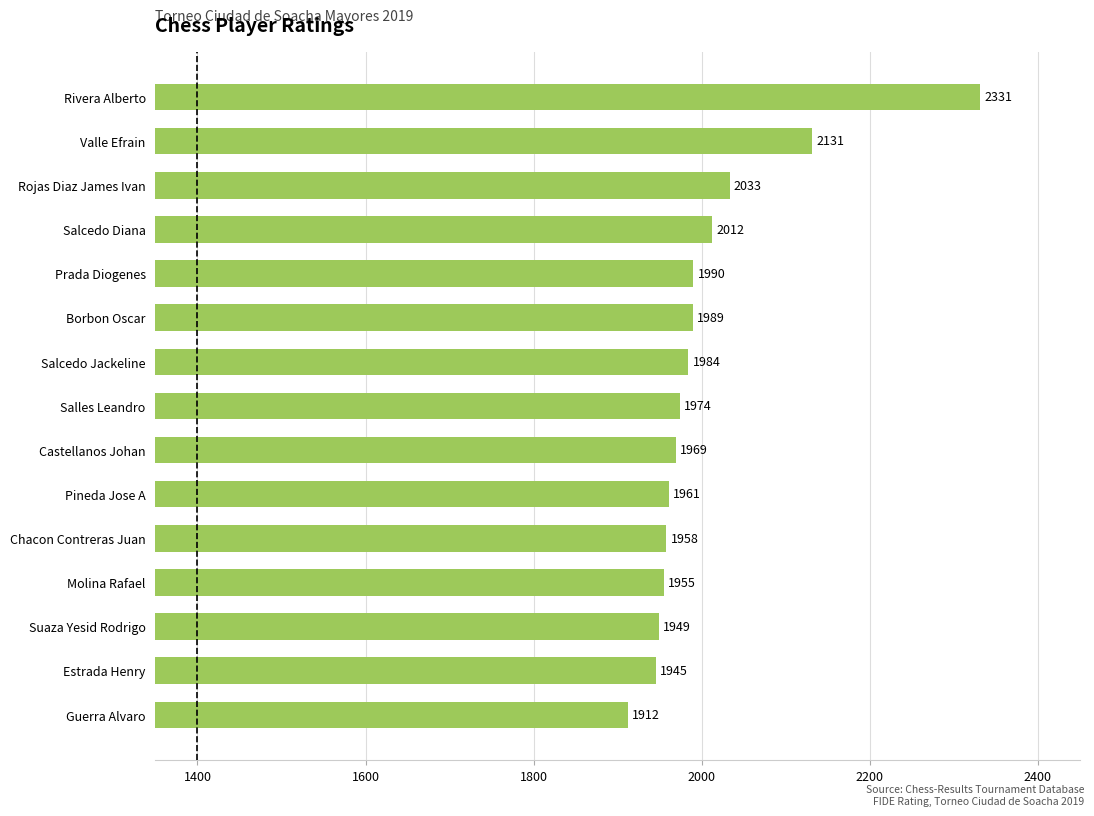

How many series are shown in this chart?

1